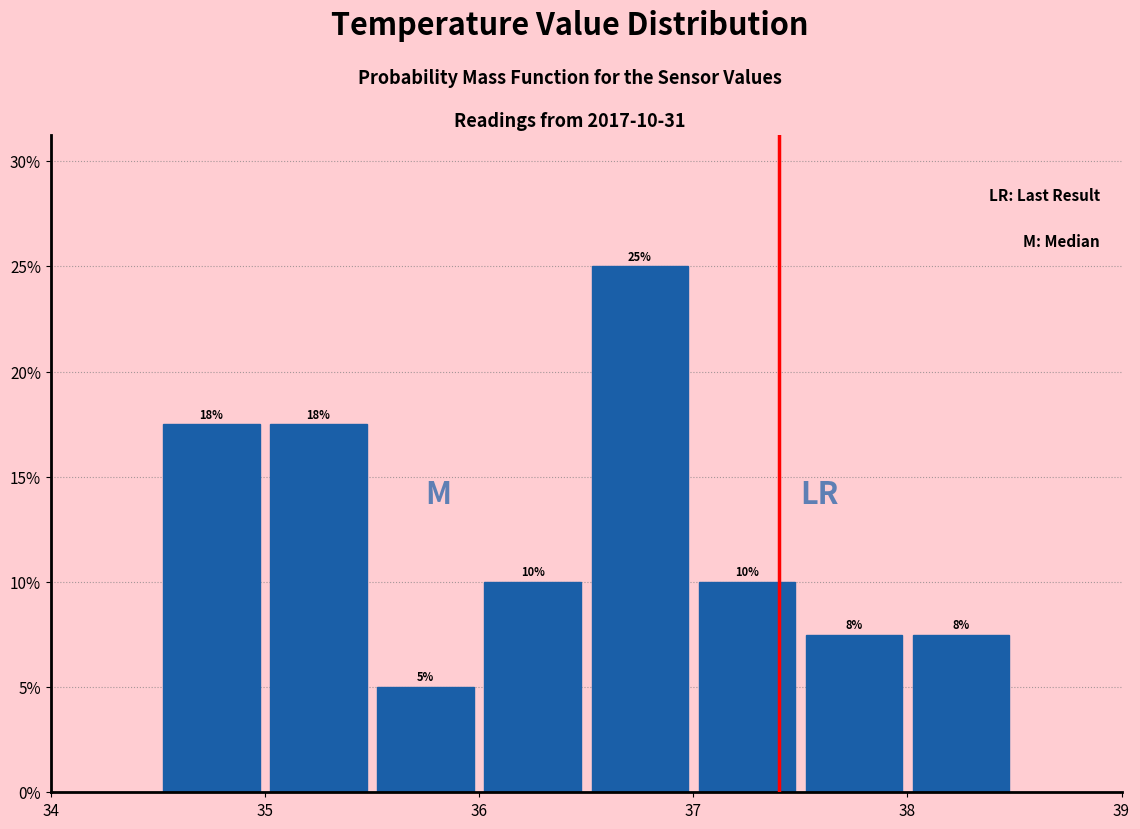

Over which range of the x-axis is the bar tallest?

36.5 to 37.0